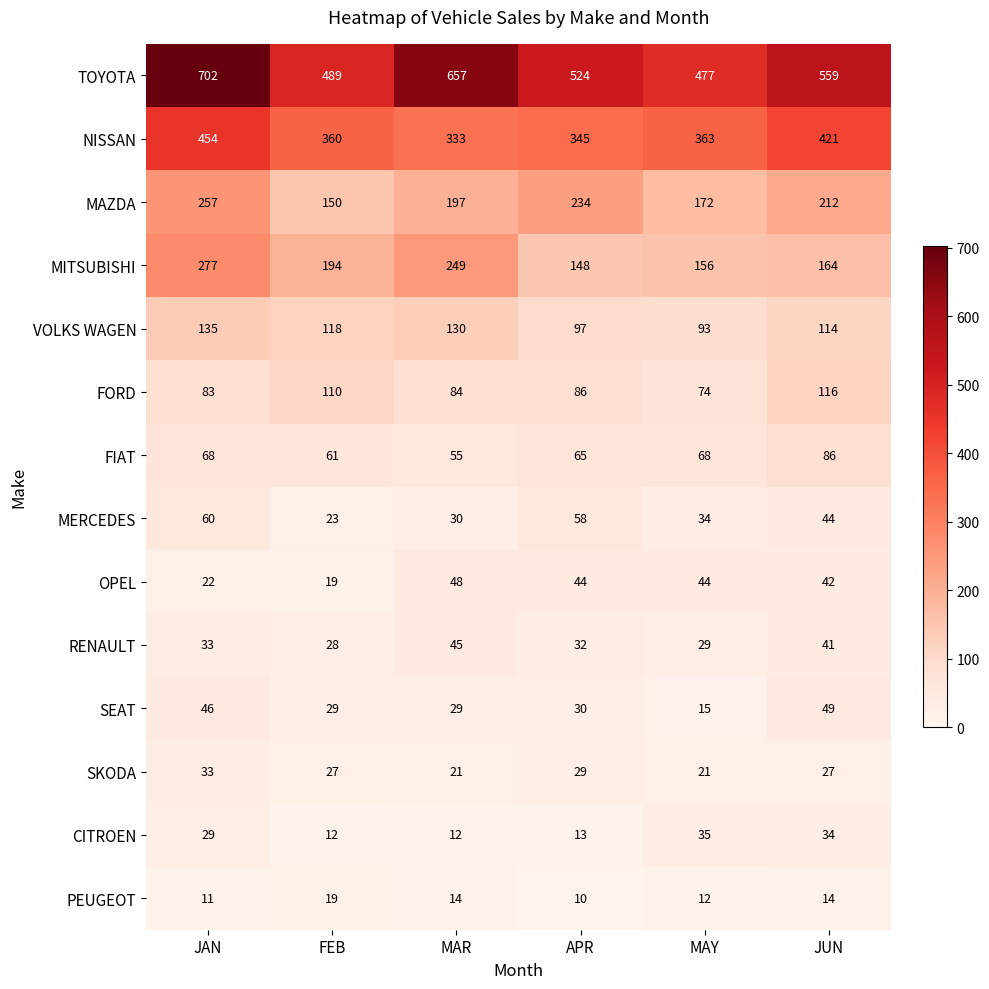

Which series changed the most between FEB and APR?

MAZDA